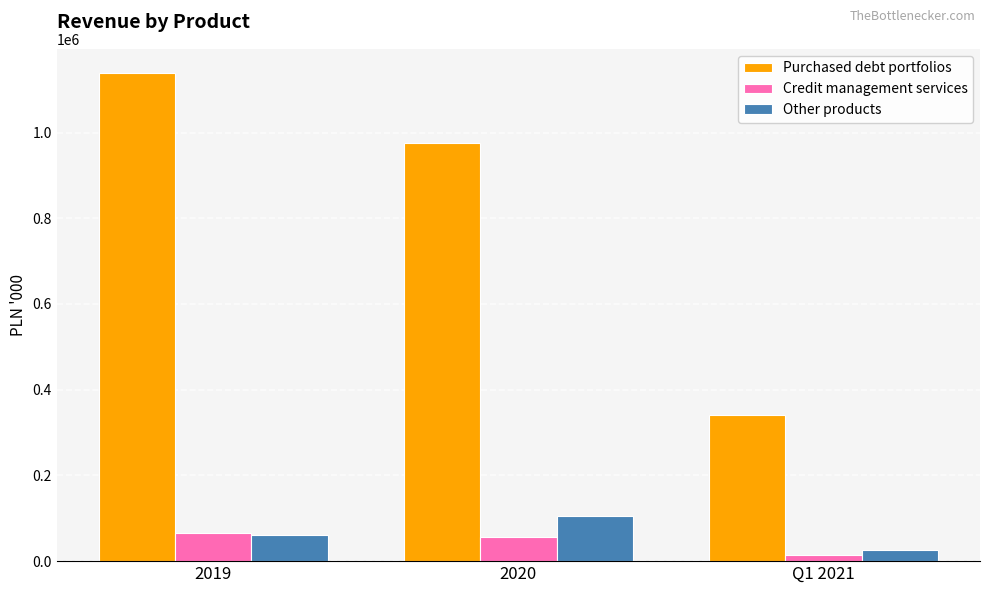

How many distinct data groups are displayed?

3